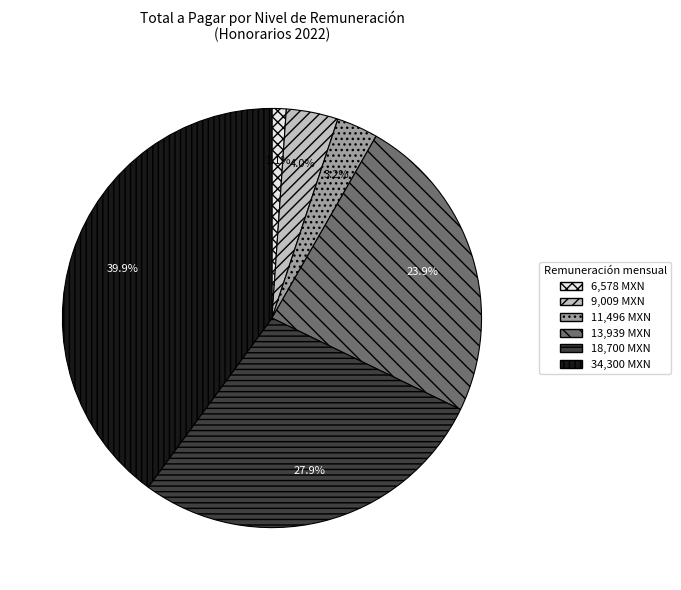

Is the sum of 11,496 MXN and 34,300 MXN greater than half?

No